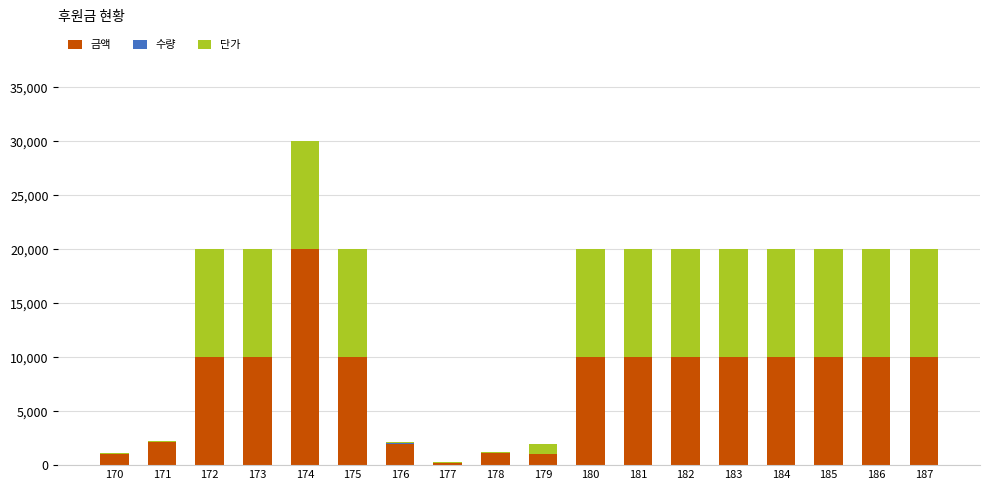

What is the sum of all 금액 values?

137400